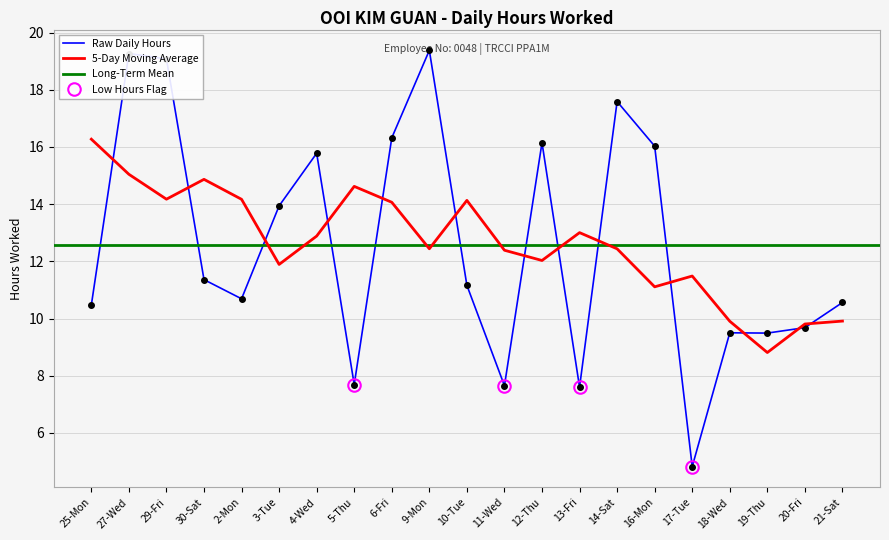

Rank the categories by value from highest to lowest.

9-Mon, 27-Wed, 29-Fri, 14-Sat, 6-Fri, 12-Thu, 16-Mon, 4-Wed, 3-Tue, 30-Sat, 10-Tue, 2-Mon, 21-Sat, 25-Mon, 20-Fri, 18-Wed, 19-Thu, 5-Thu, 11-Wed, 13-Fri, 17-Tue